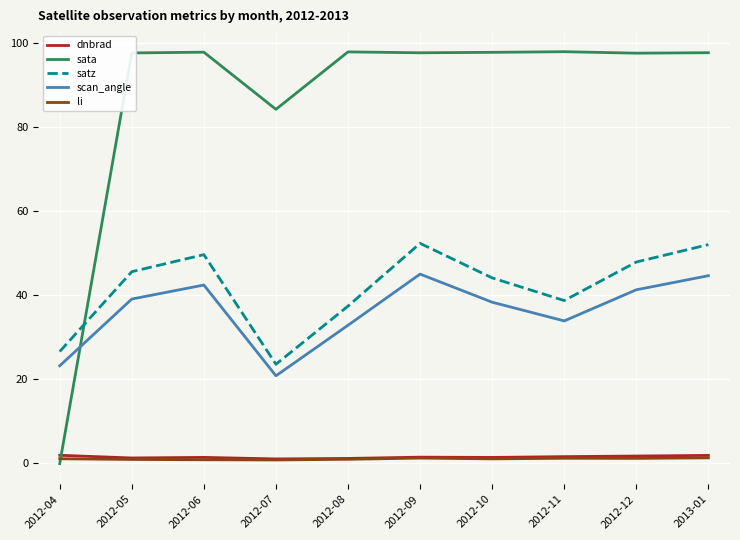

True or false: dnbrad and li intersect in this chart.

False